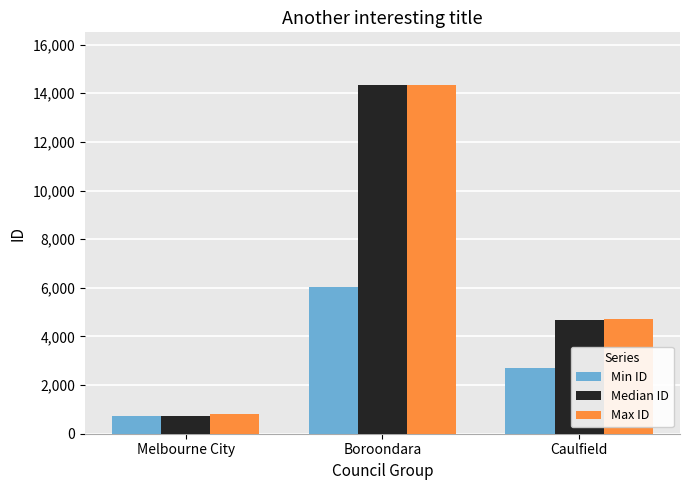

The value of Min ID at Melbourne City is 712. True or false?

True